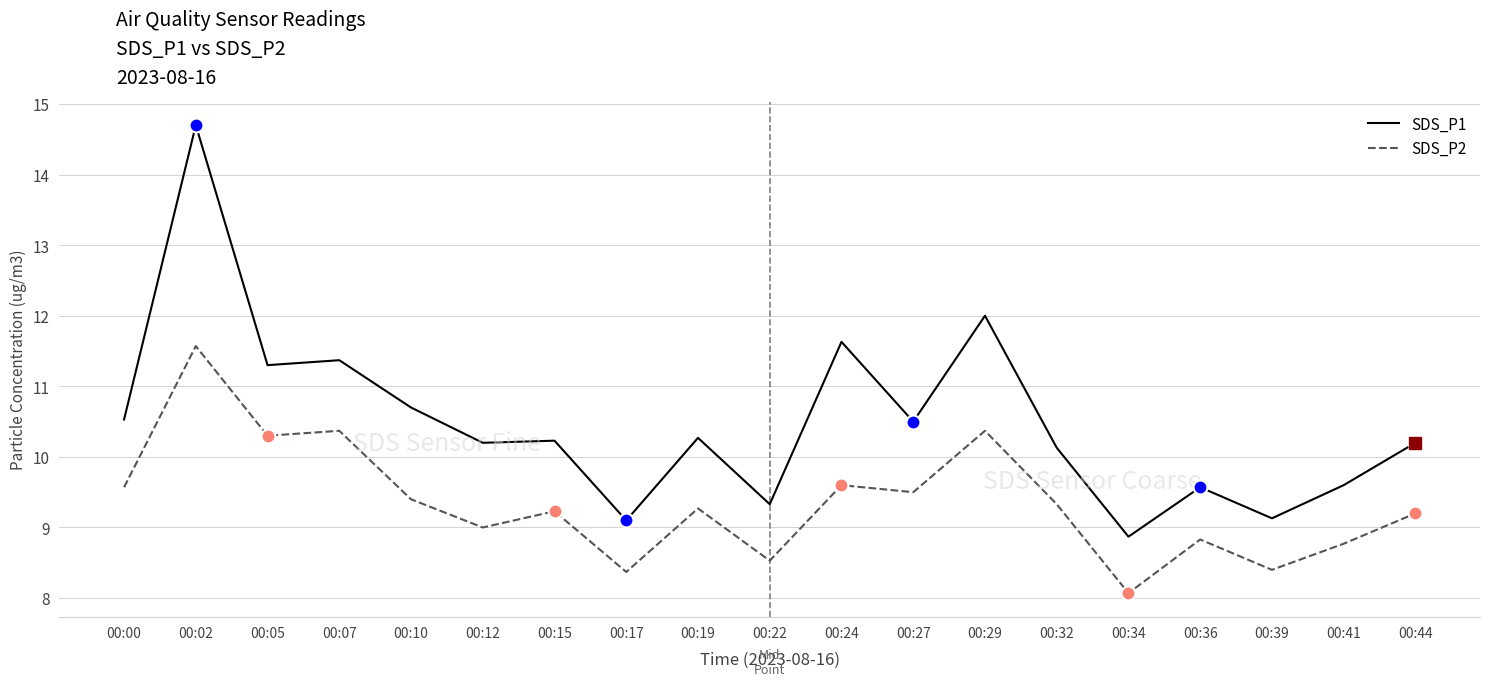

Which series has the widest spread of values?

SDS_P1